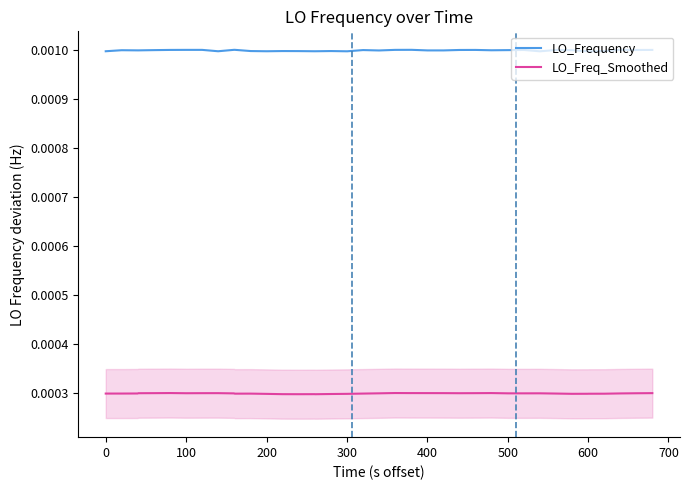

True or false: LO_Frequency and LO_Freq_Smoothed intersect in this chart.

False